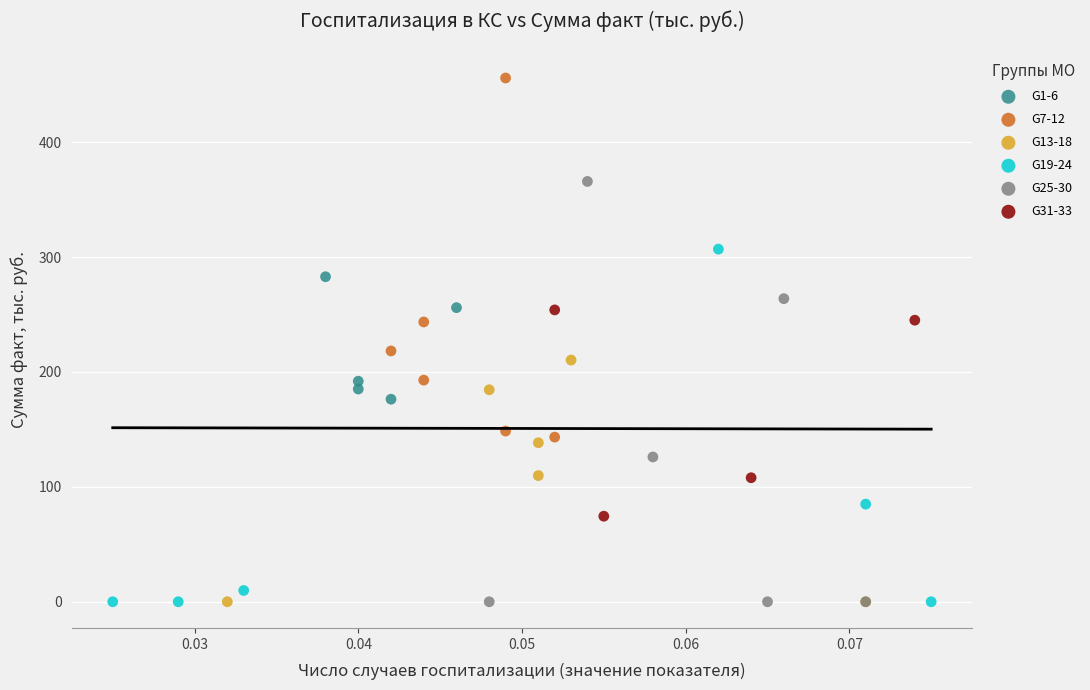

Which series contains the highest Y value?

G7-12